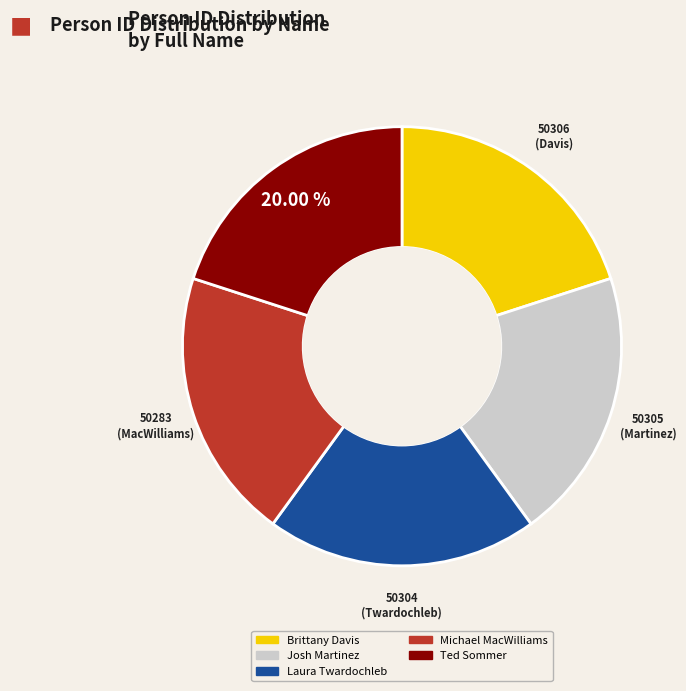

Is it true that Michael MacWilliams is 20% of the pie?

True